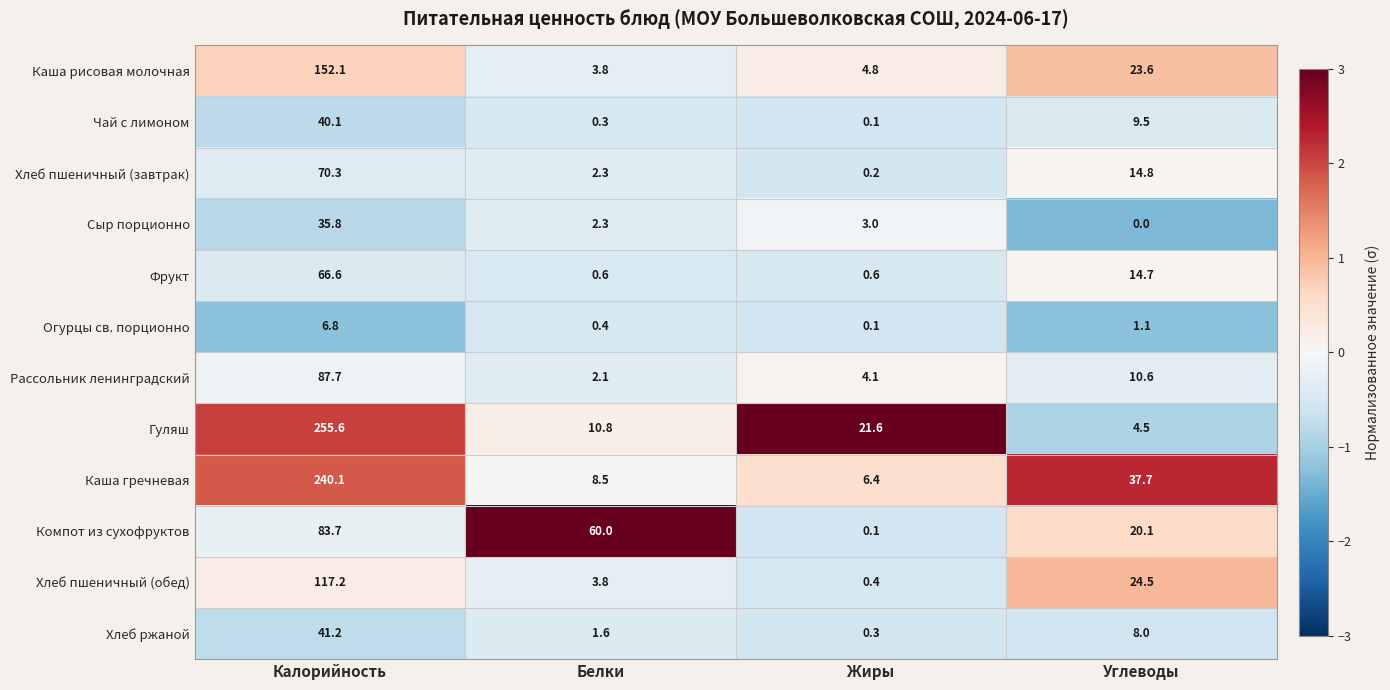

The Каша гречневая series shows 3.2 at Жиры. True or false?

False